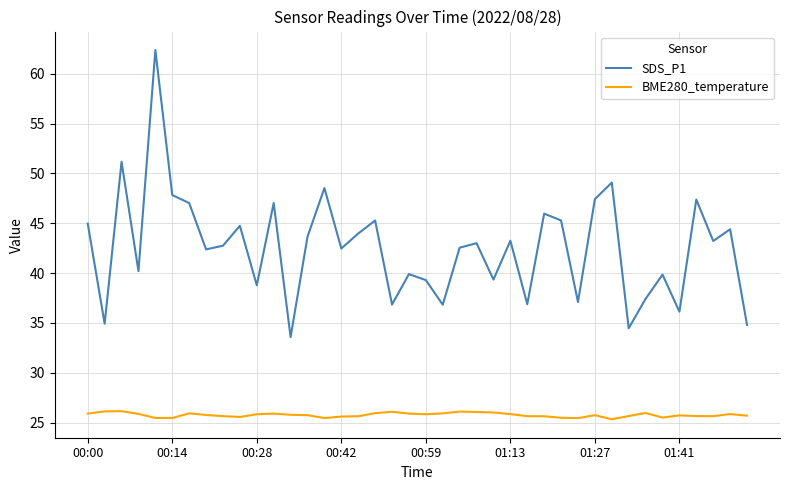

Rank the series by their maximum value, from highest to lowest.

SDS_P1, BME280_temperature